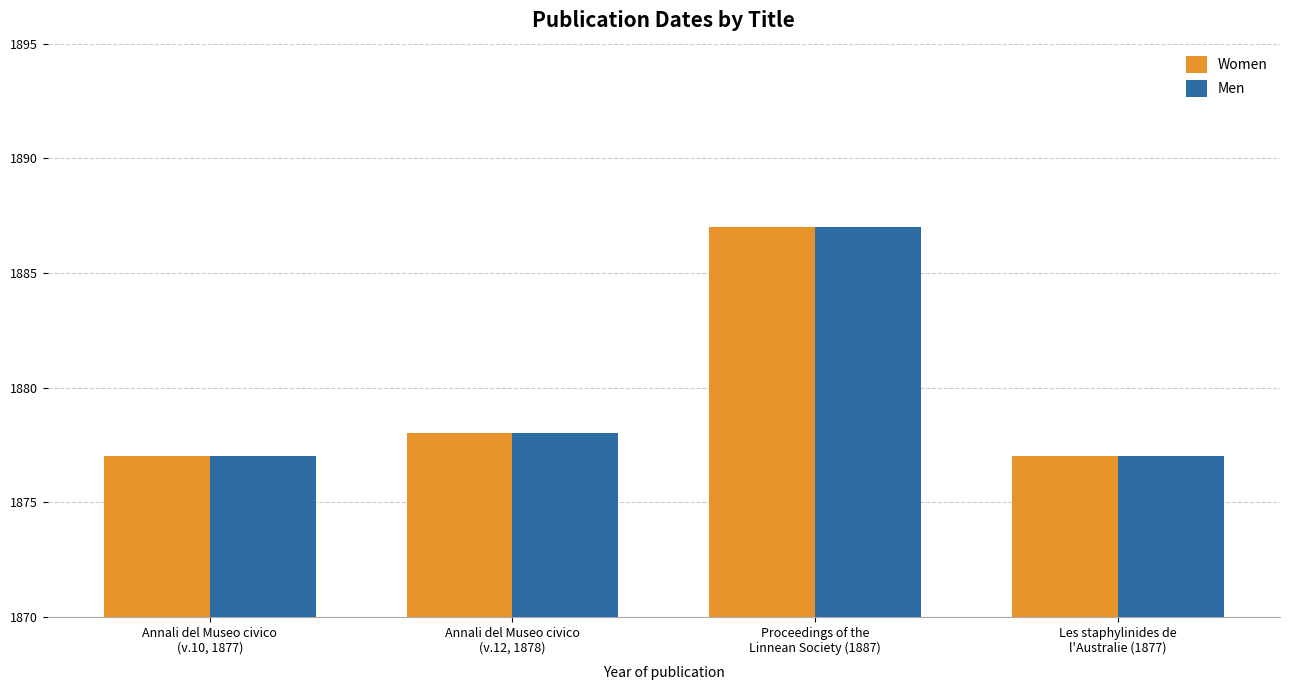

What is the total value across all series at Proceedings of the
Linnean Society (1887)?

3774